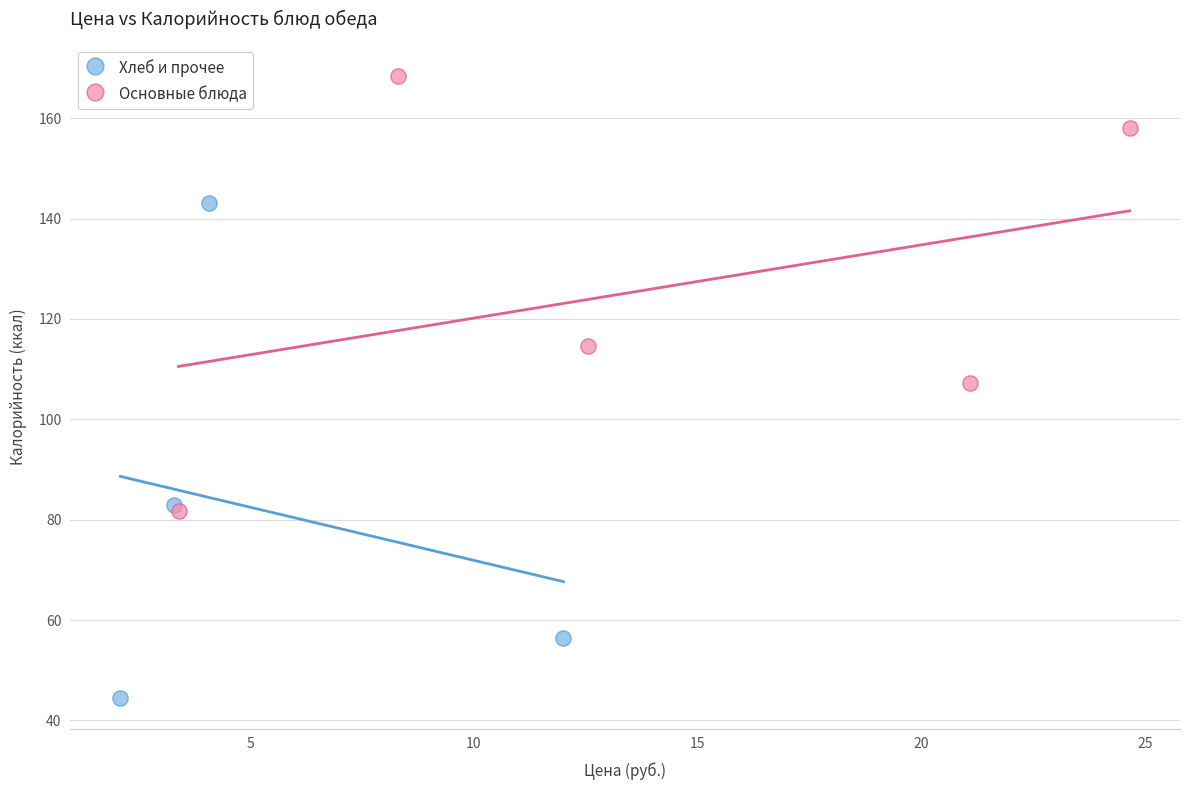

Which series reaches the minimum Y coordinate?

Хлеб и прочее